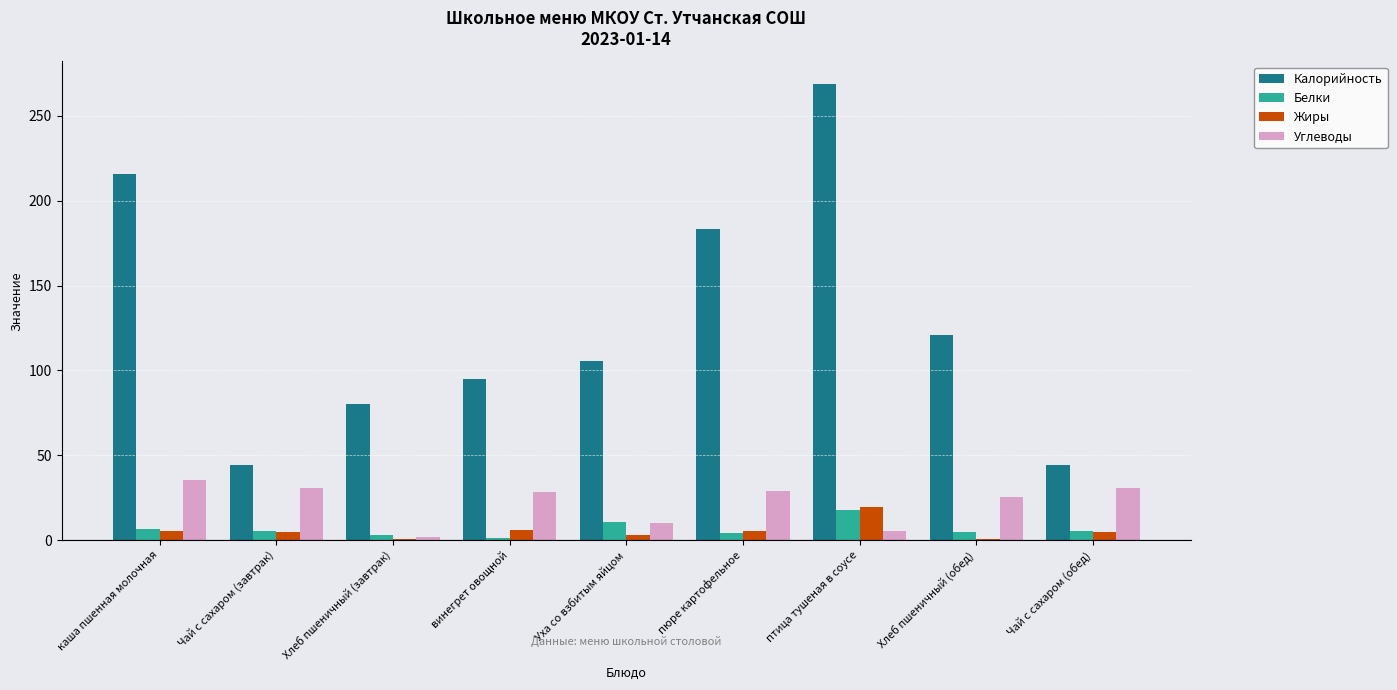

What is the sum of all Жиры values?

50.2